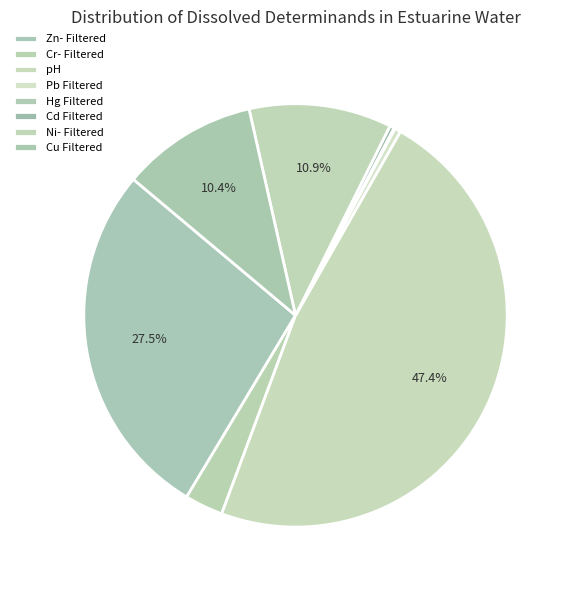

Which slice is the smallest?

Hg Filtered